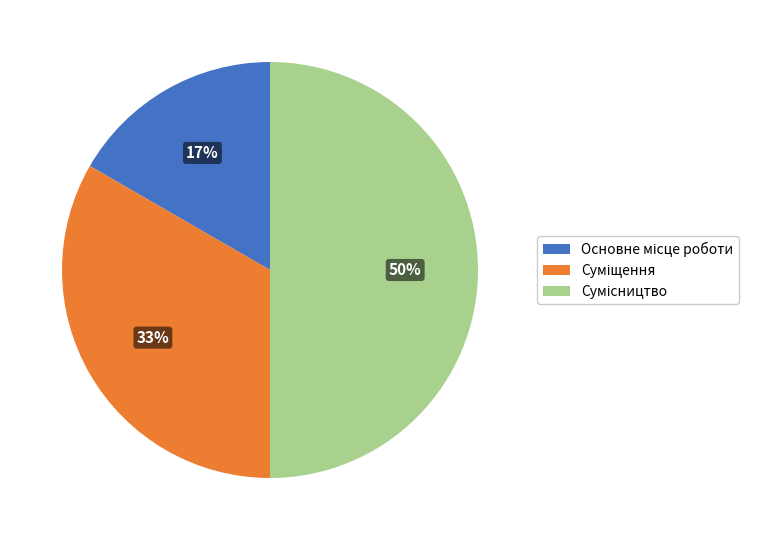

To the nearest percent, what is the difference between the largest and smallest slice percentages?

33%